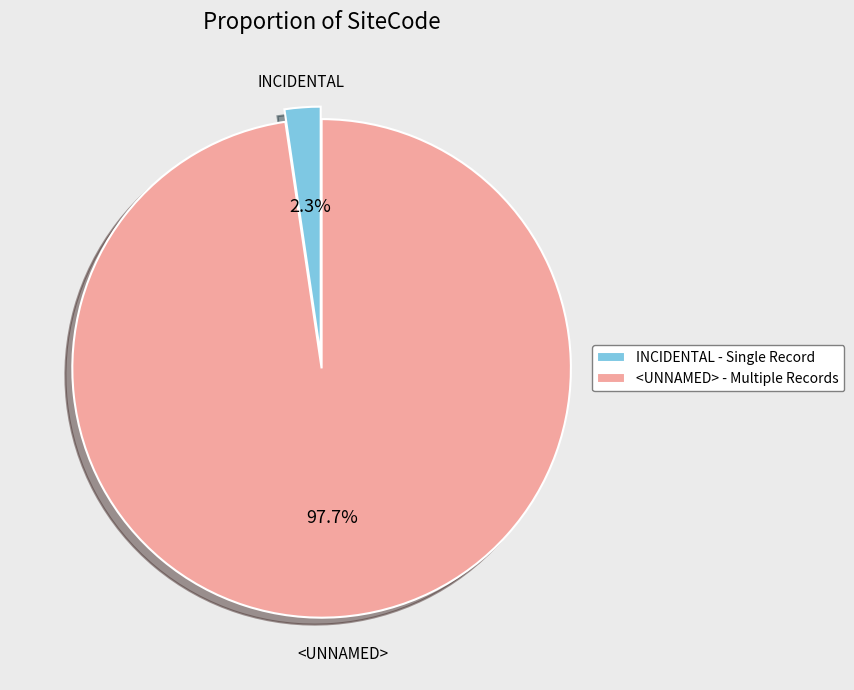

Which has a higher value, INCIDENTAL or <UNNAMED>?

<UNNAMED>